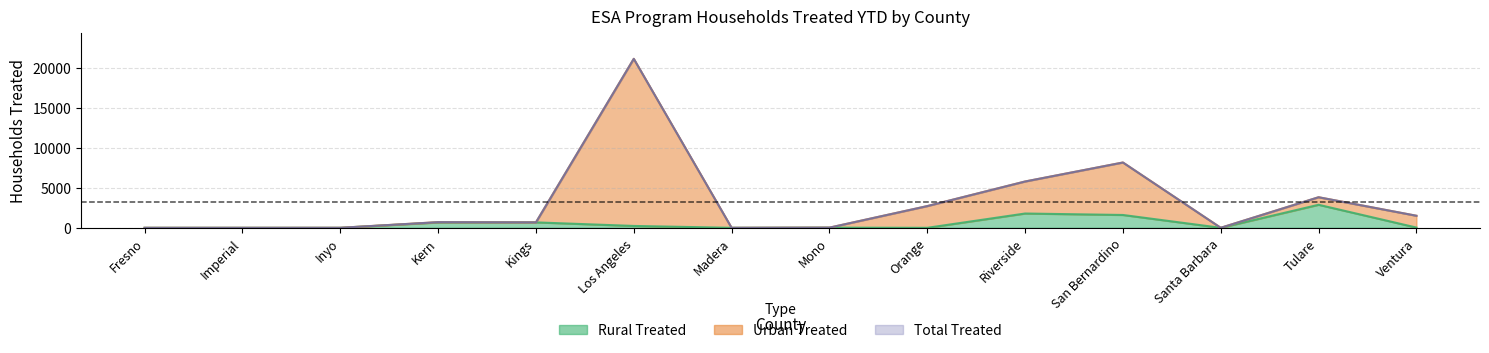

Which series has the largest range (max minus min)?

Urban Treated